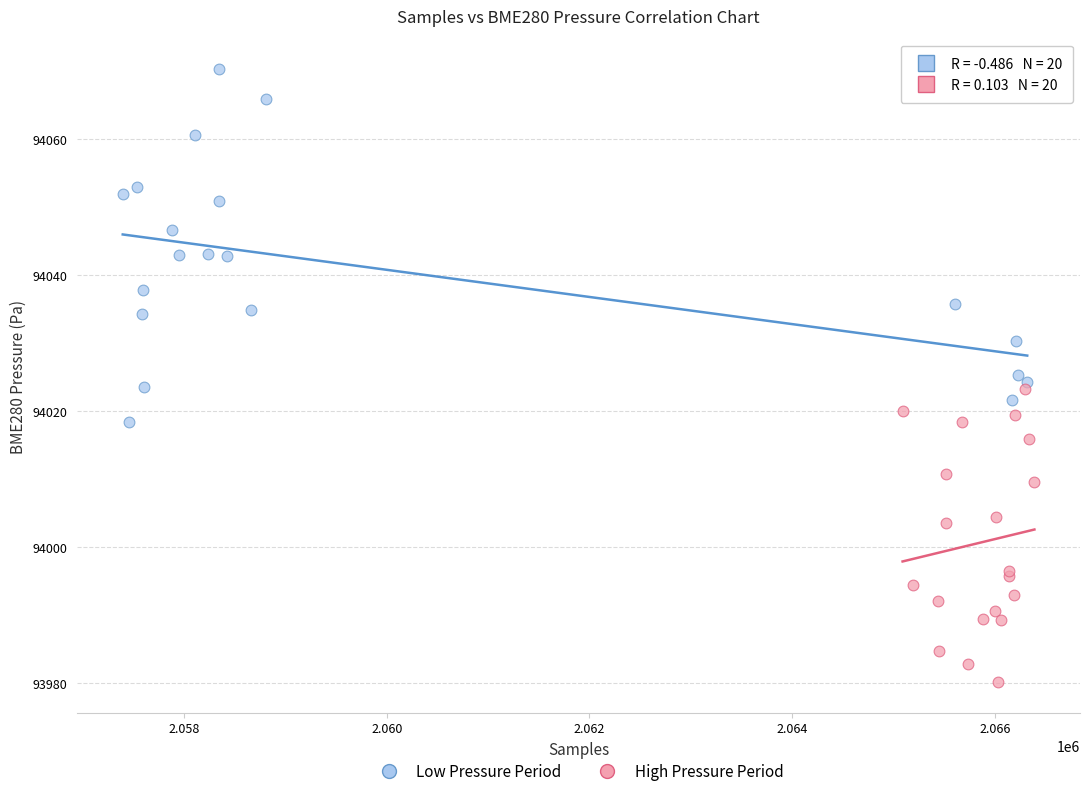

Which series contains the highest Y value?

Low Pressure Period